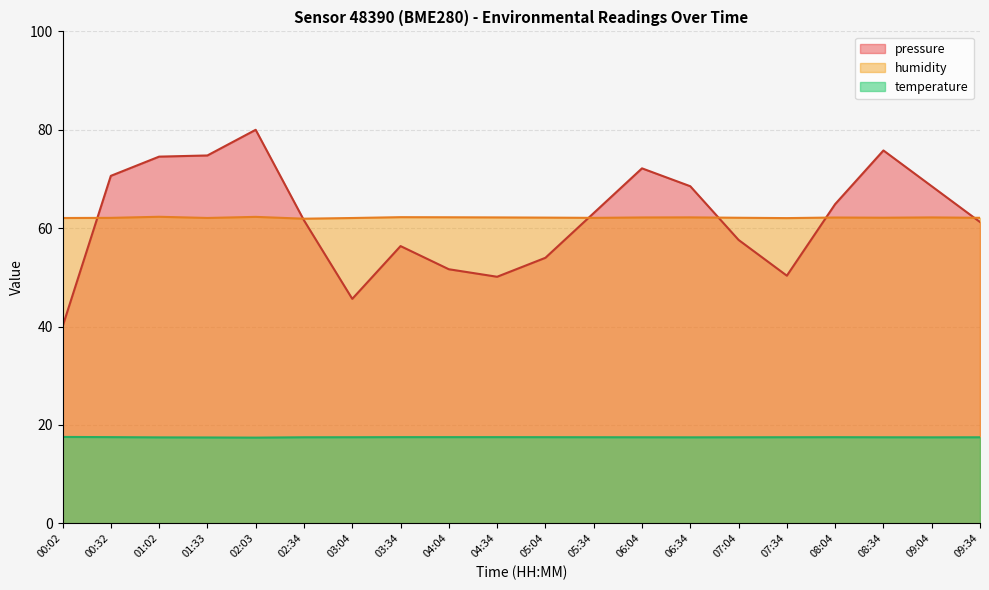

Rank the series at 07:34 from highest to lowest value.

humidity, pressure, temperature